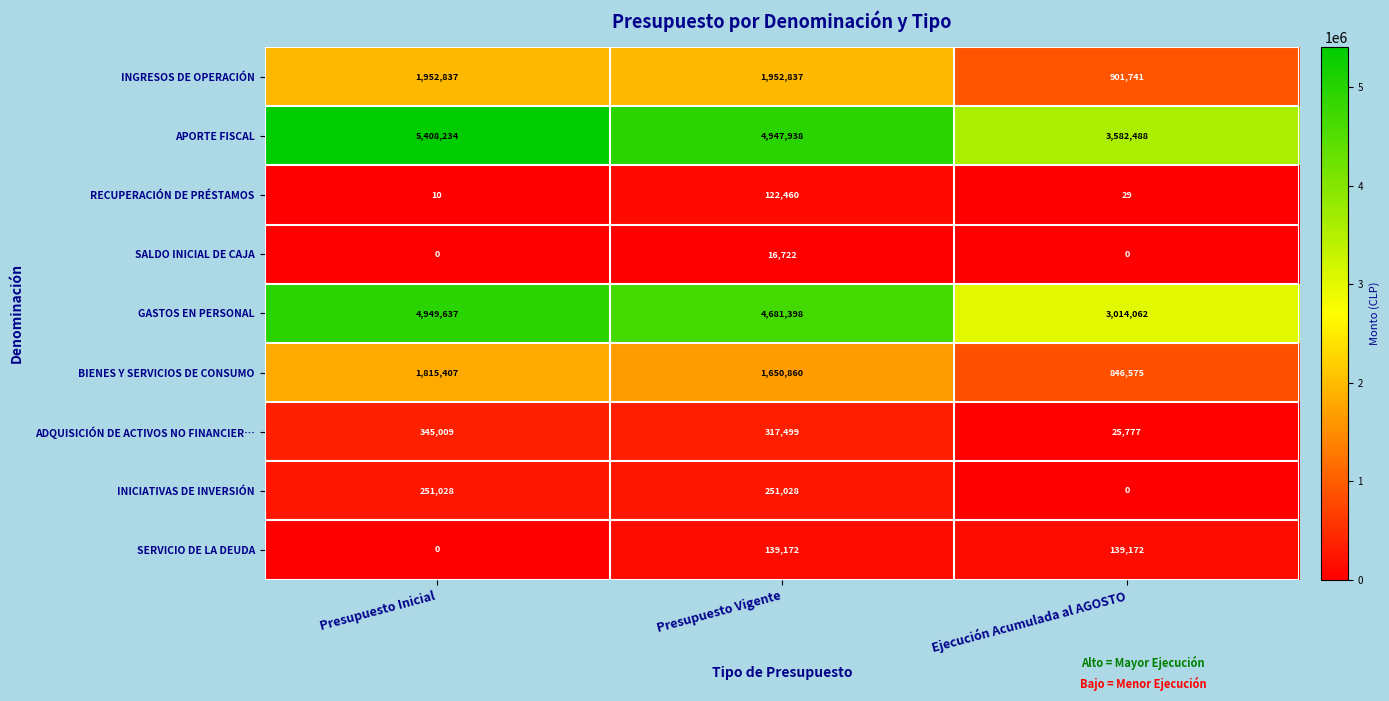

Which series changed the most between Presupuesto Inicial and Presupuesto Vigente?

APORTE FISCAL